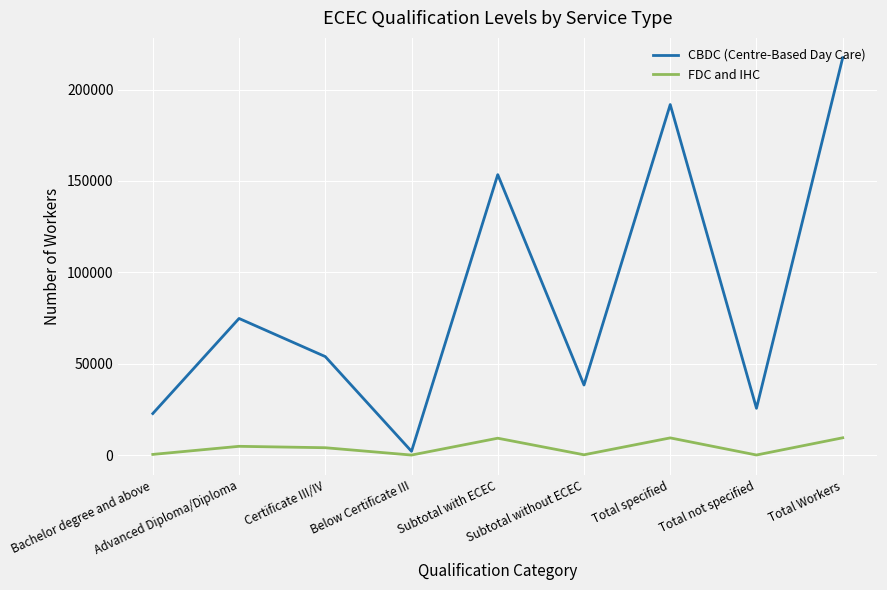

At which label does FDC and IHC first exceed 4036?

Advanced Diploma/Diploma